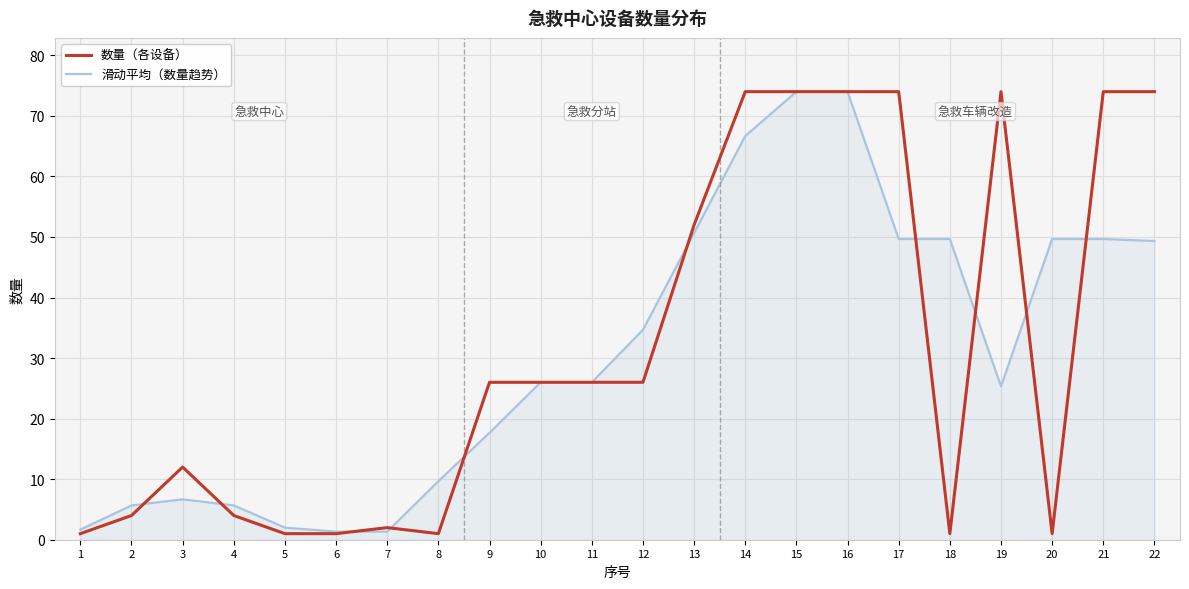

Which series has the widest spread of values?

数量（各设备）